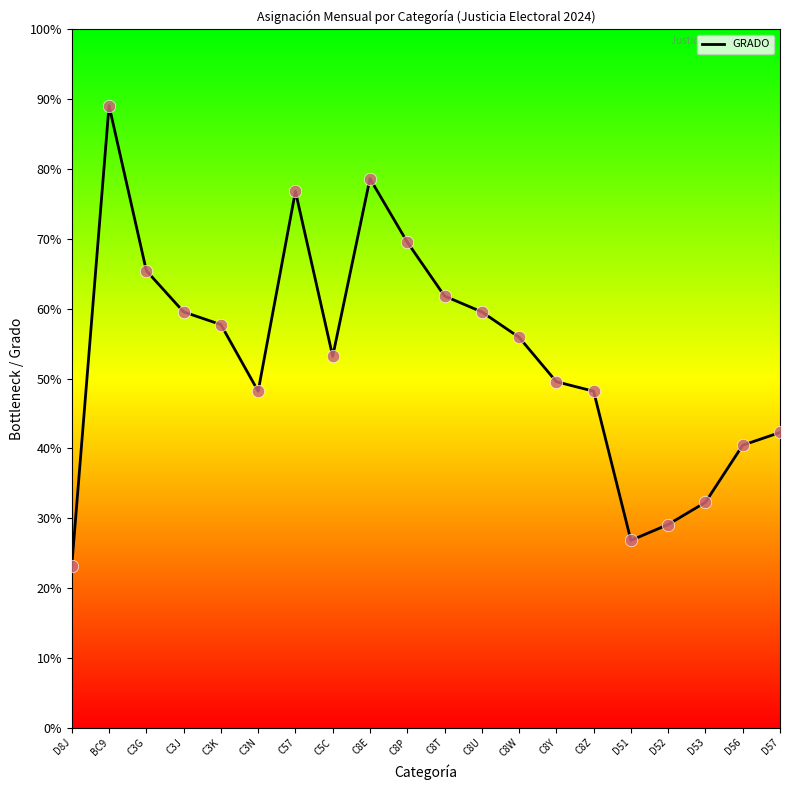

Approximately how many times larger is the value at C57 compared to C8Z?

1.6